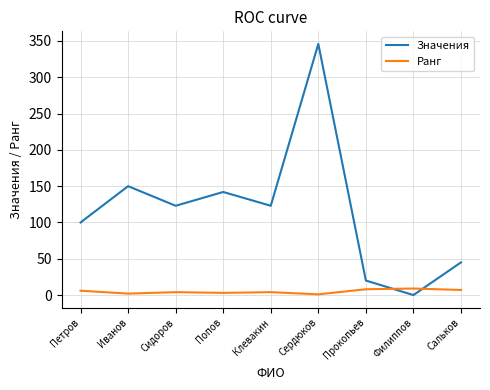

What is the difference between the highest and lowest values at Сальков?

38